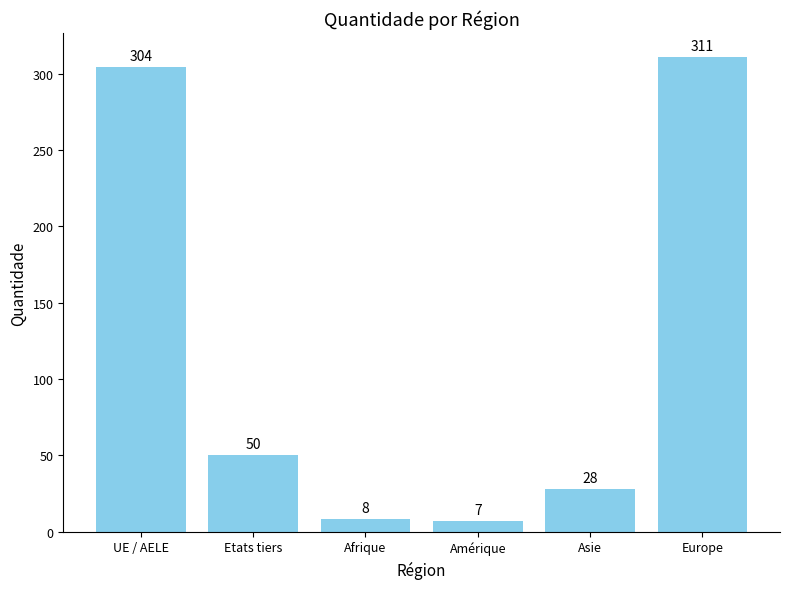

True or false: the data shows 28 at Asie.

True